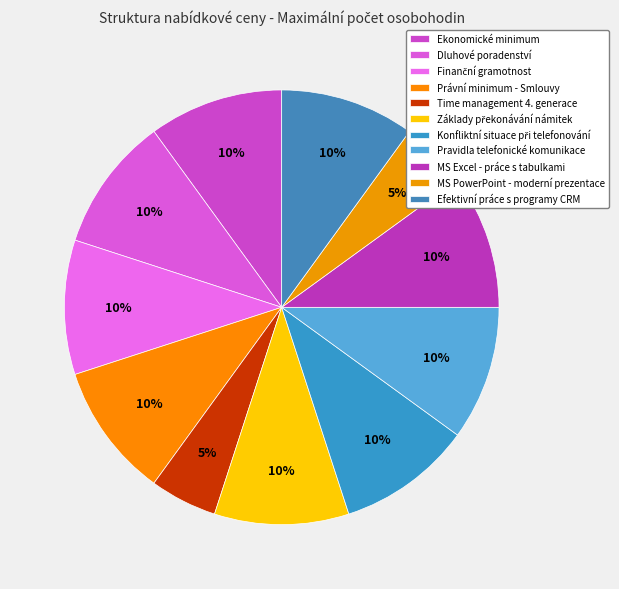

Do Základy překonávání námitek and Efektivní práce s programy CRM together represent more than half of the pie?

No